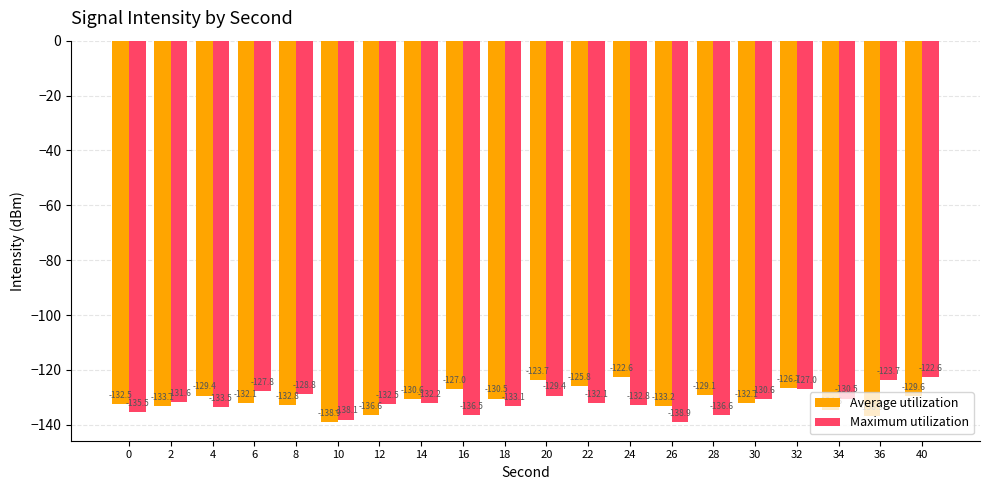

How many bars are there in each group?

2